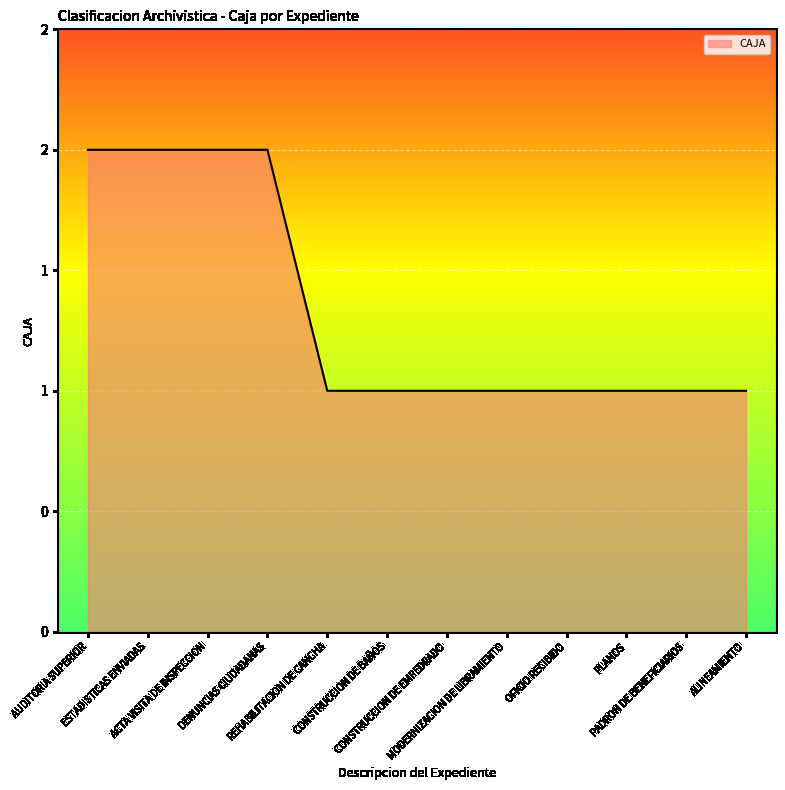

What is the sum of all values?

16